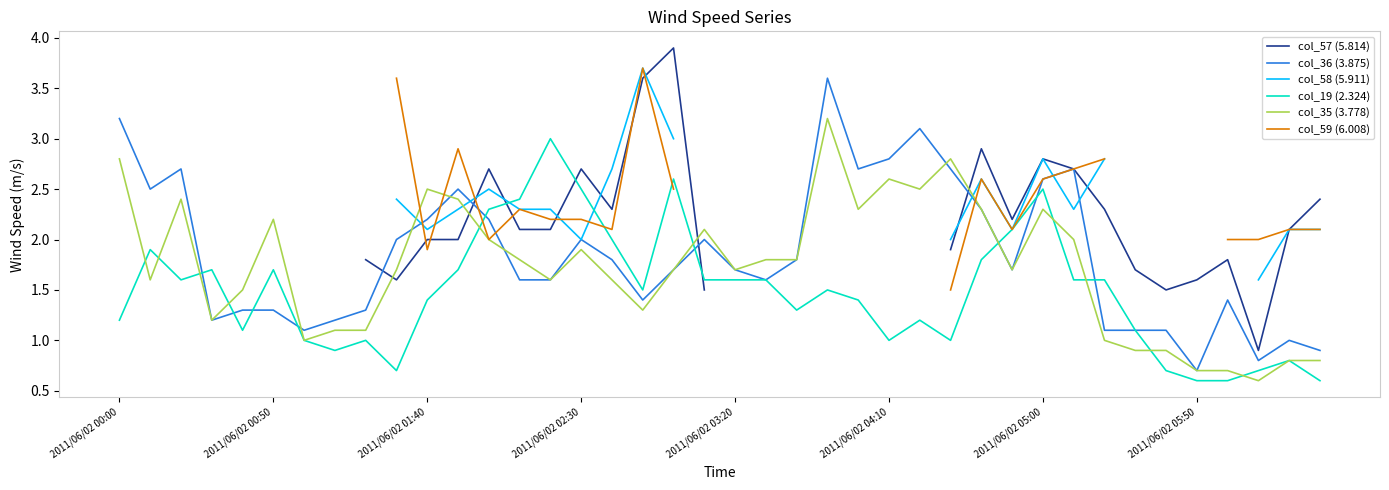

True or false: col_35 (3.778) has a value of 3.4 at 2011/06/02 05:00.

False